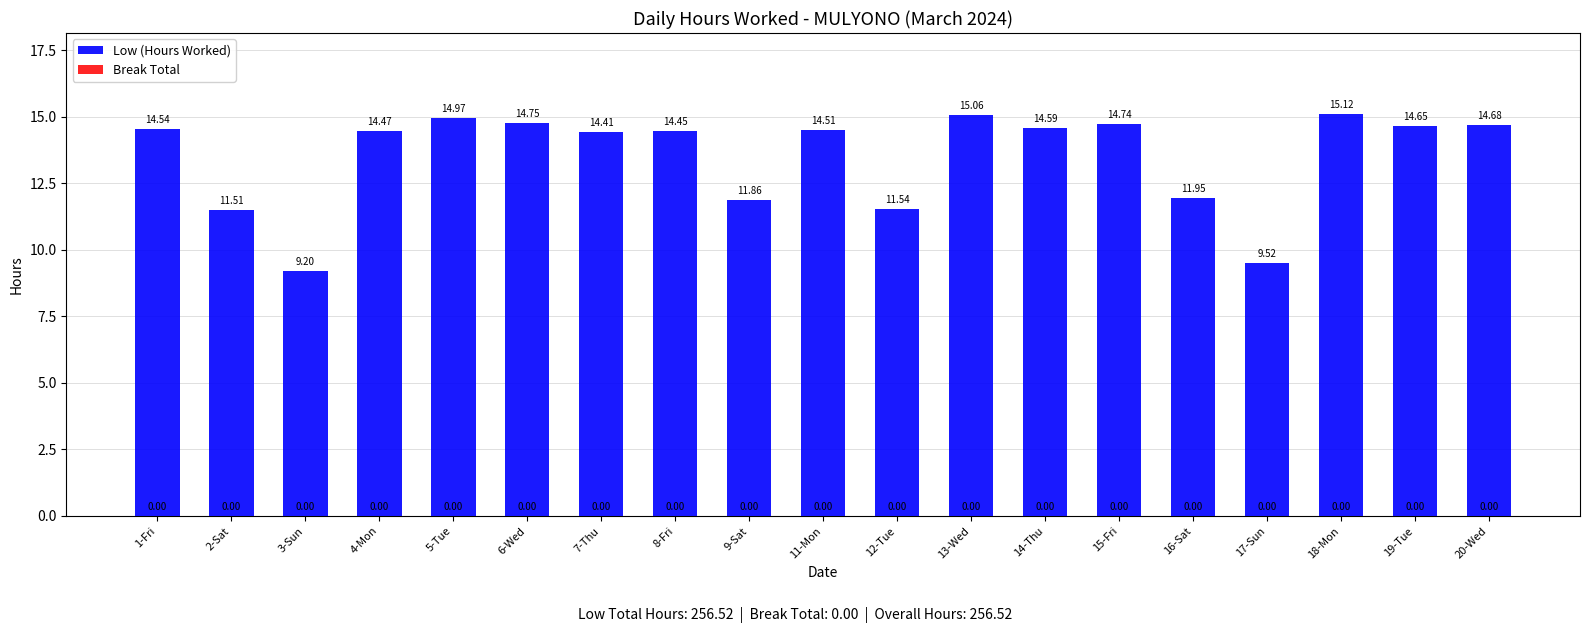

Which has a higher value, 3-Sun or 2-Sat?

2-Sat